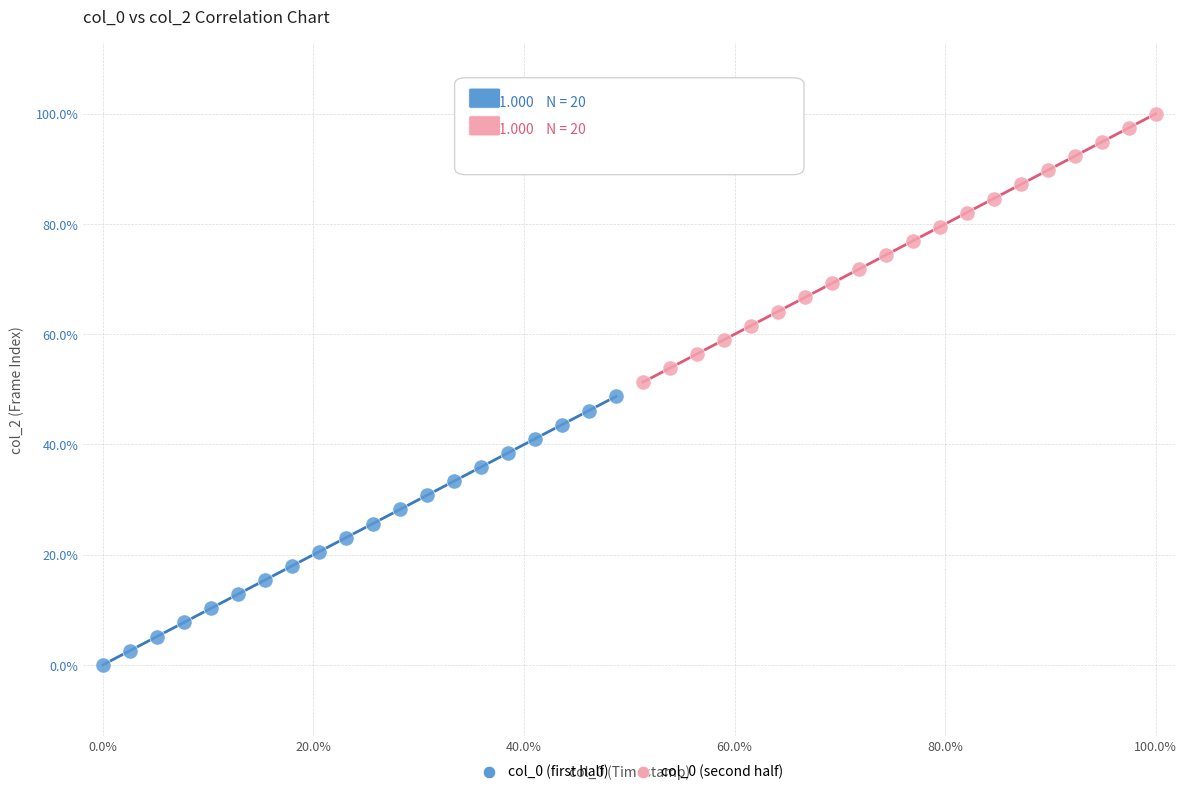

Which series reaches the minimum Y coordinate?

col_0 (first half)